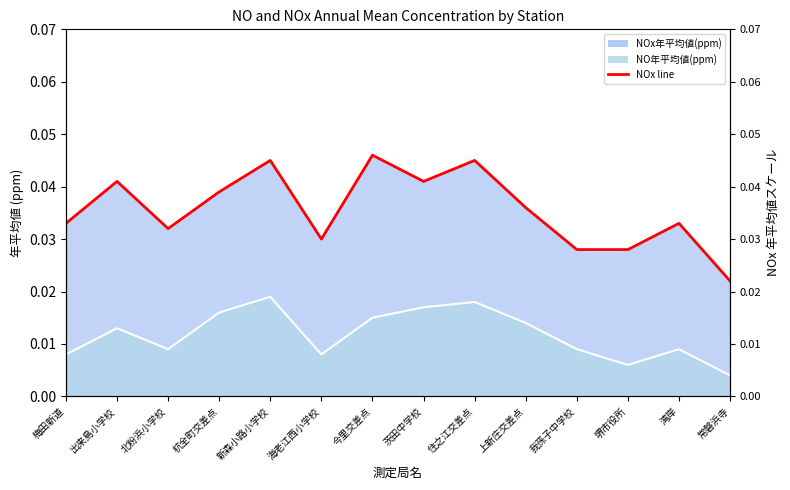

Rank the series by their average value, from highest to lowest.

NOx年平均値(ppm)_line, NO年平均値(ppm)_line